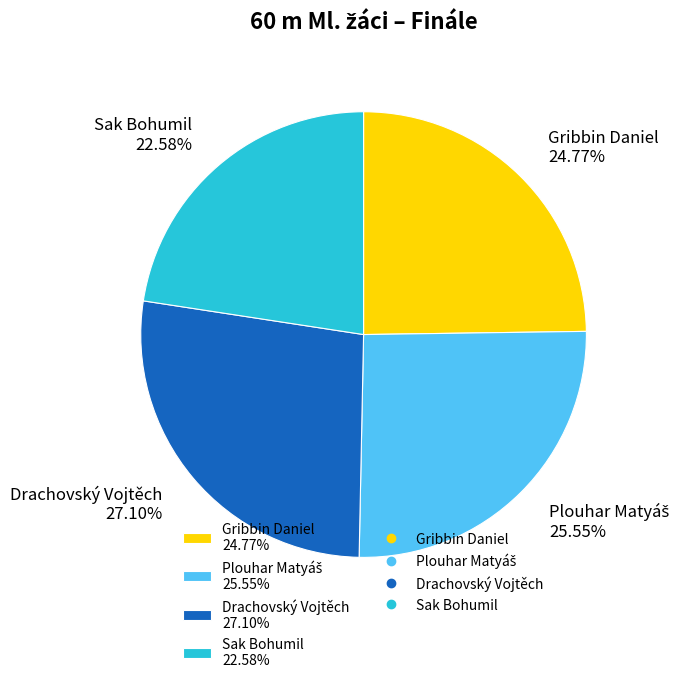

Which category has the biggest portion of the pie?

Drachovský Vojtěch